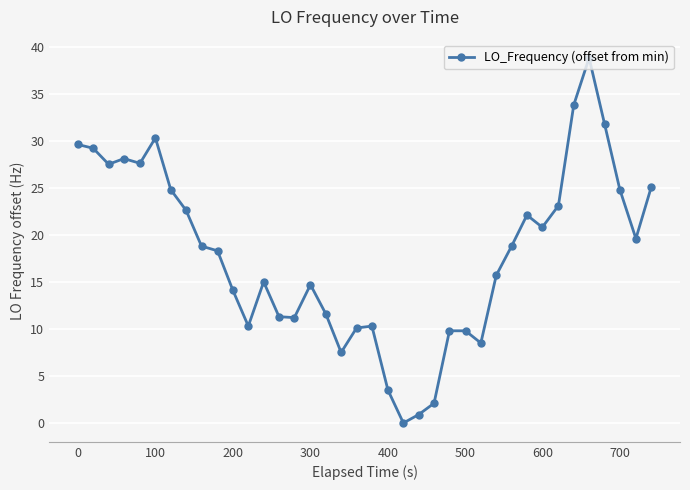

What is the value of the 30th point from the left?

22.1